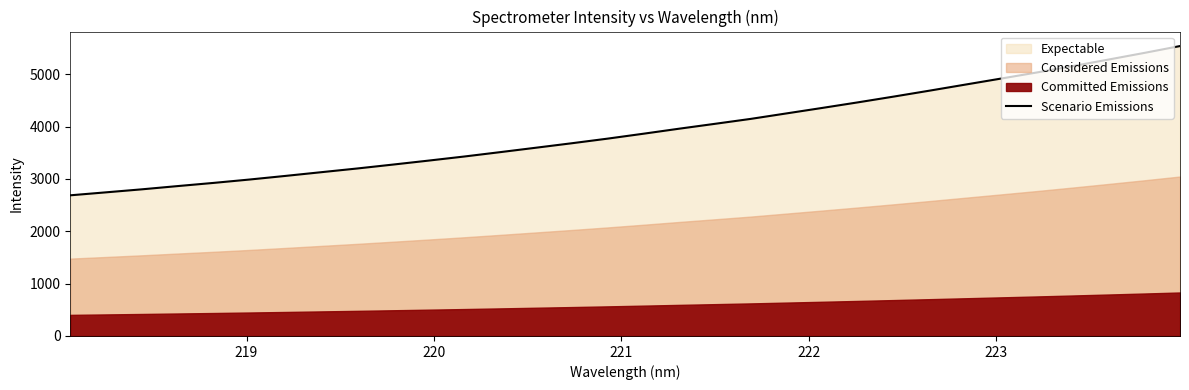

What is the lowest value of the Scenario Emissions series?

2686.6